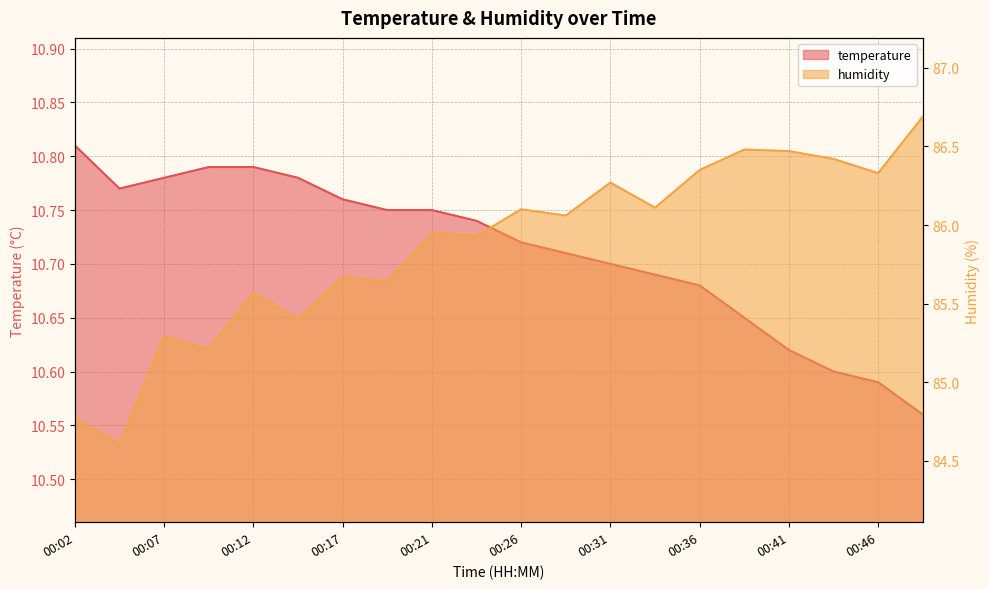

What are all the series names shown in the legend?

temperature, humidity